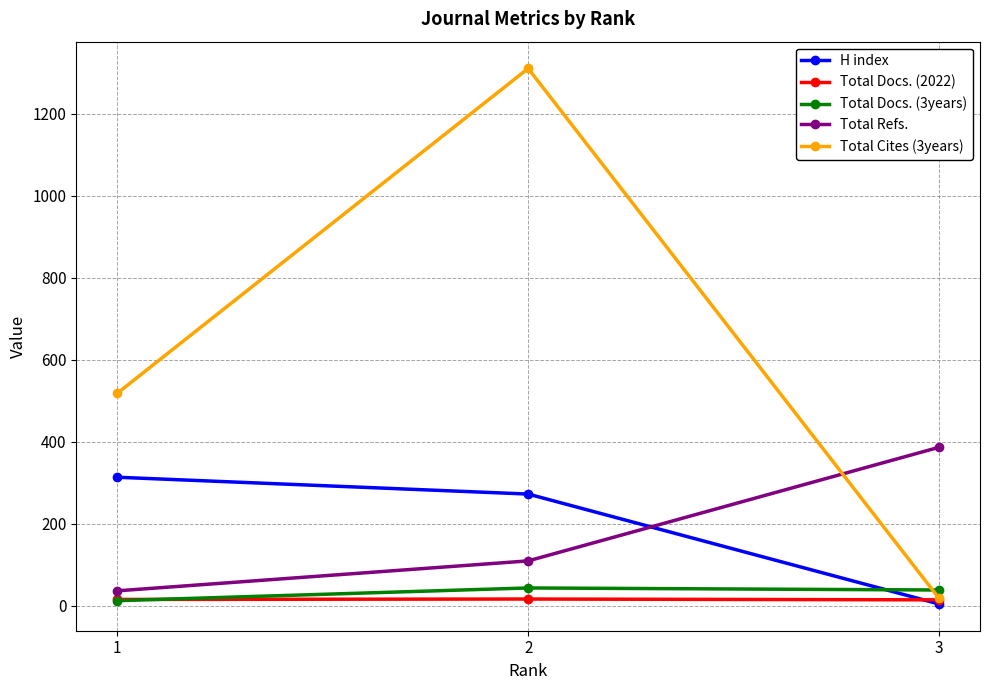

What is the highest value of the H index series?

314